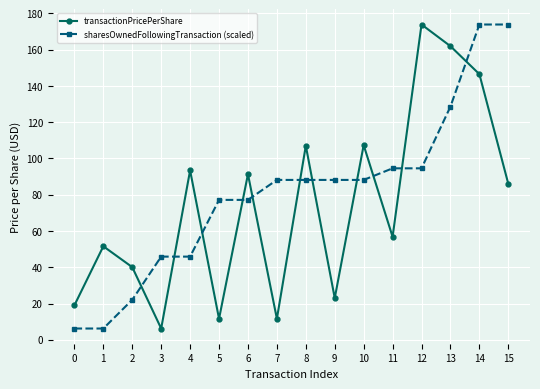

What is the total value across all series at 14?

320.3